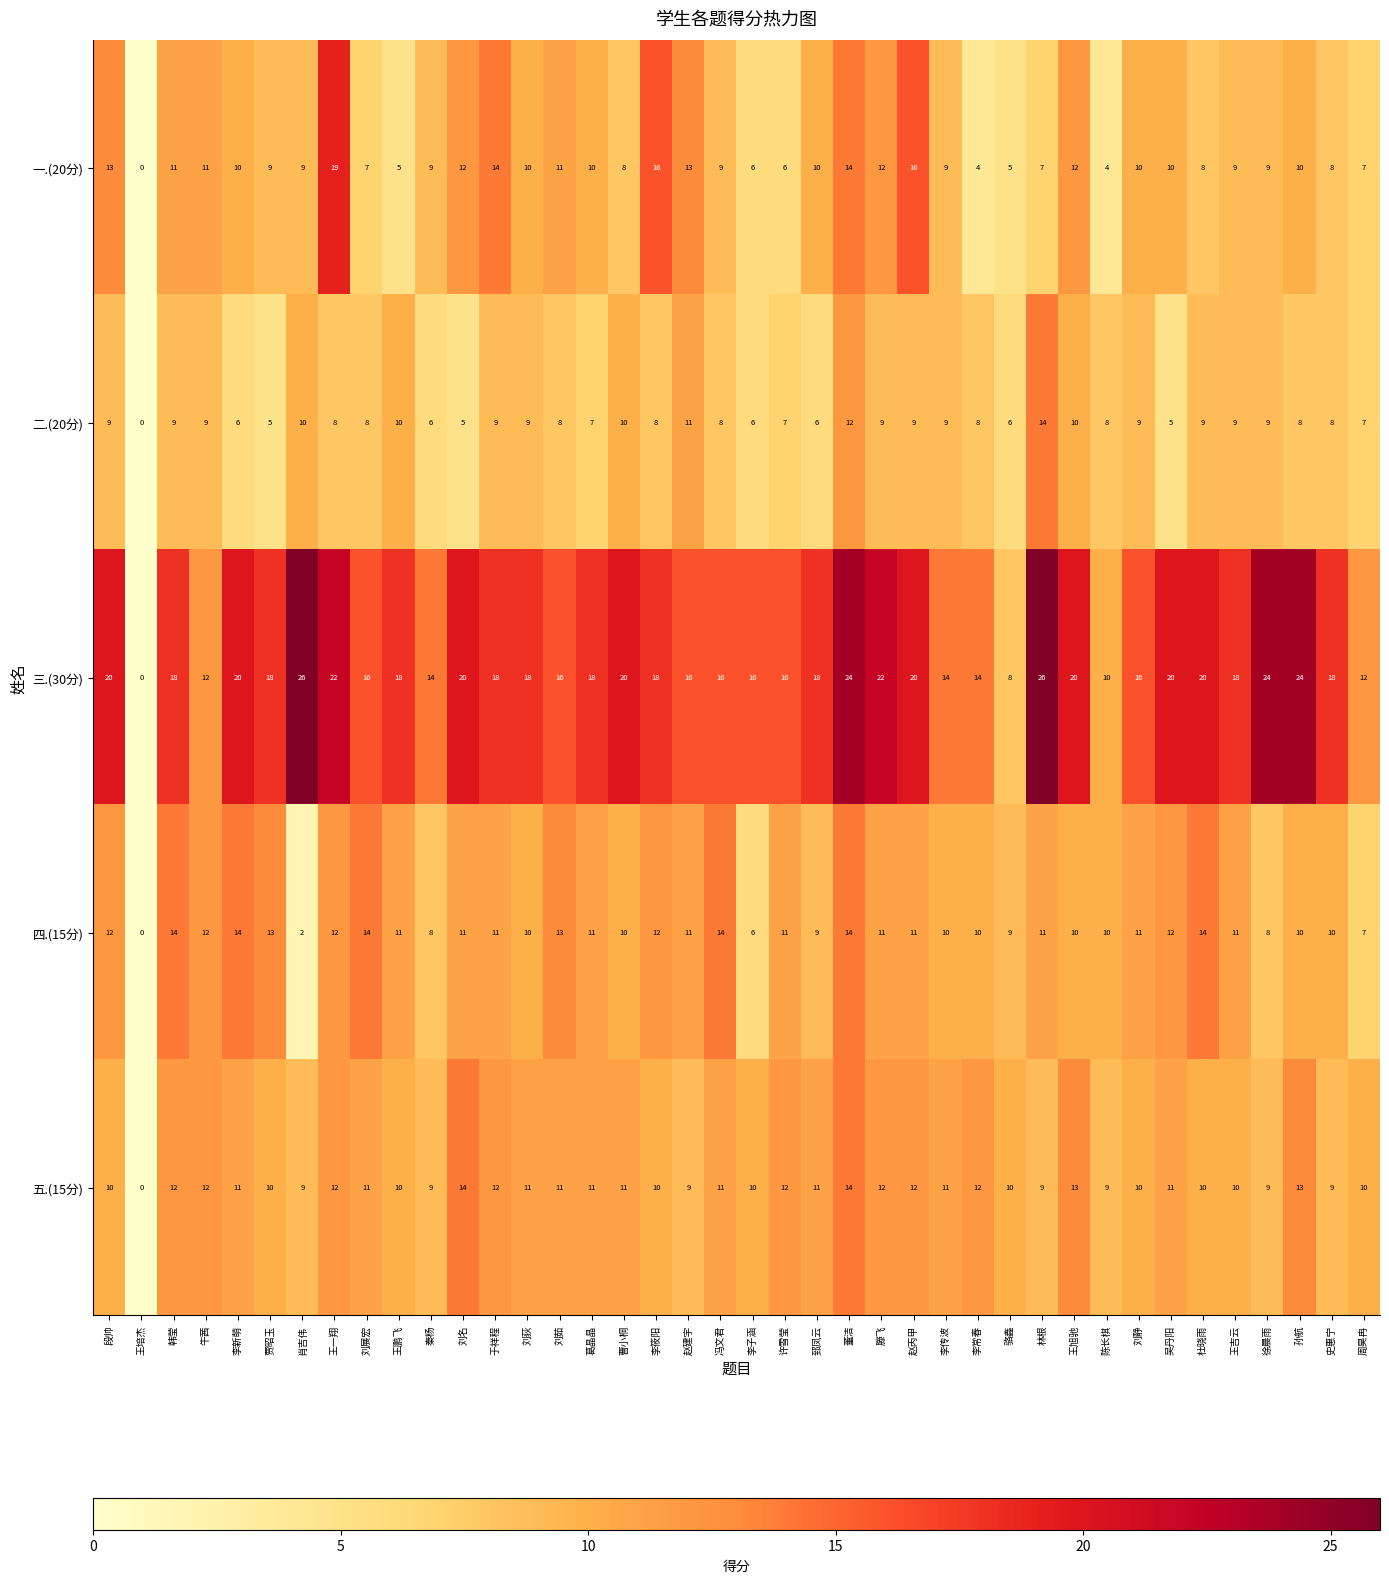

The 五.(15分) series shows 7 at 王培杰. True or false?

False